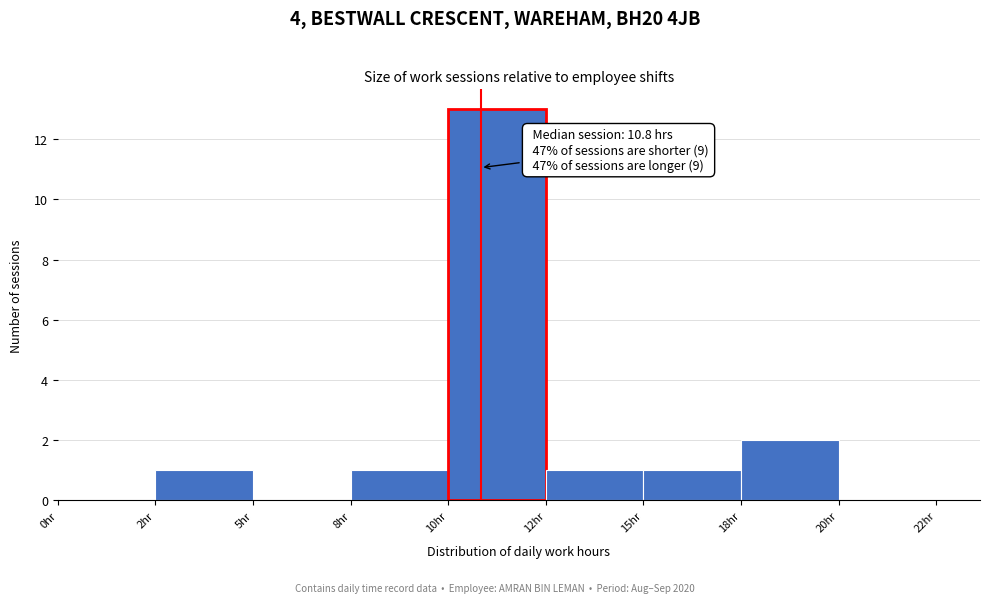

Reading left to right, extract all data points from this chart.

0hr=0	2hr=1	5hr=0	8hr=1	10hr=13	12hr=1	15hr=1	18hr=2	20hr=0